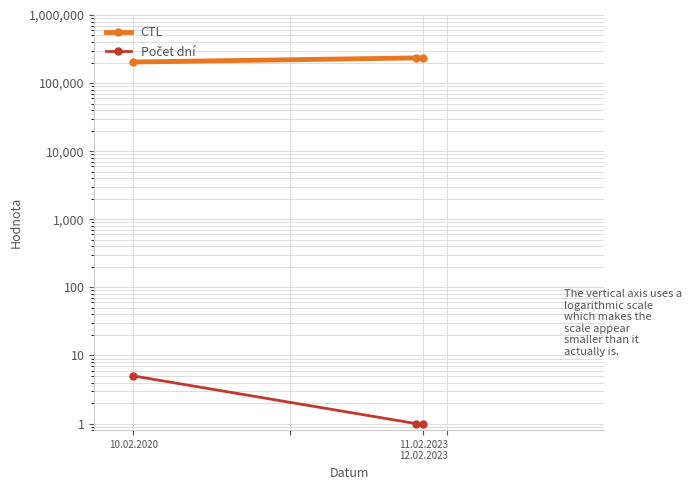

Rank the series at 11.02.2023 12.02.2023 from lowest to highest value.

Počet dní, CTL